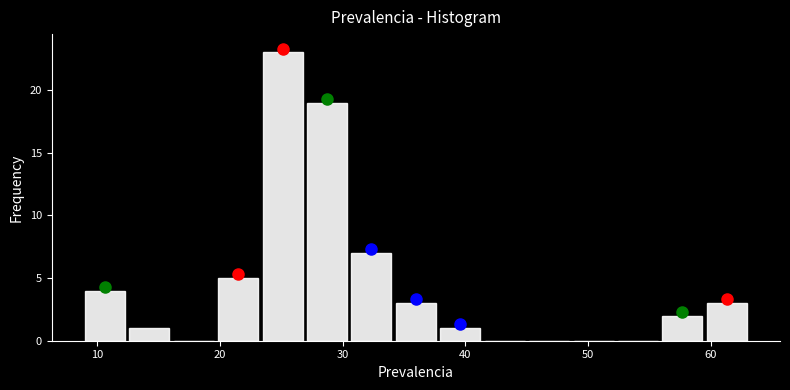

Read against the x-axis, roughly where is the centre of the tallest bar?

25